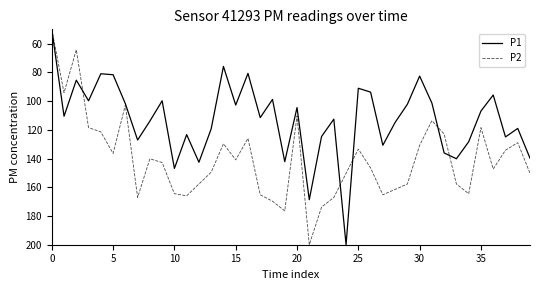

How many interior local valleys does the P1 series have?

13